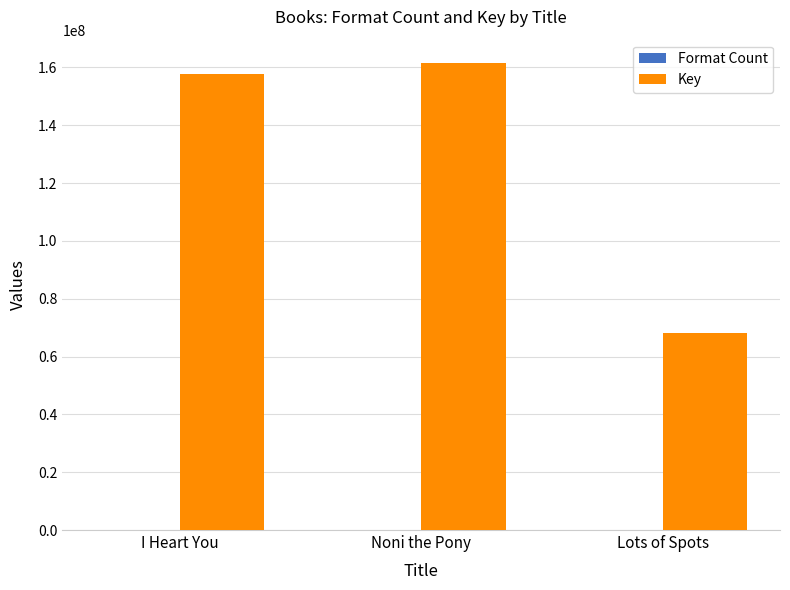

What is the sum of all Key values?

387510239